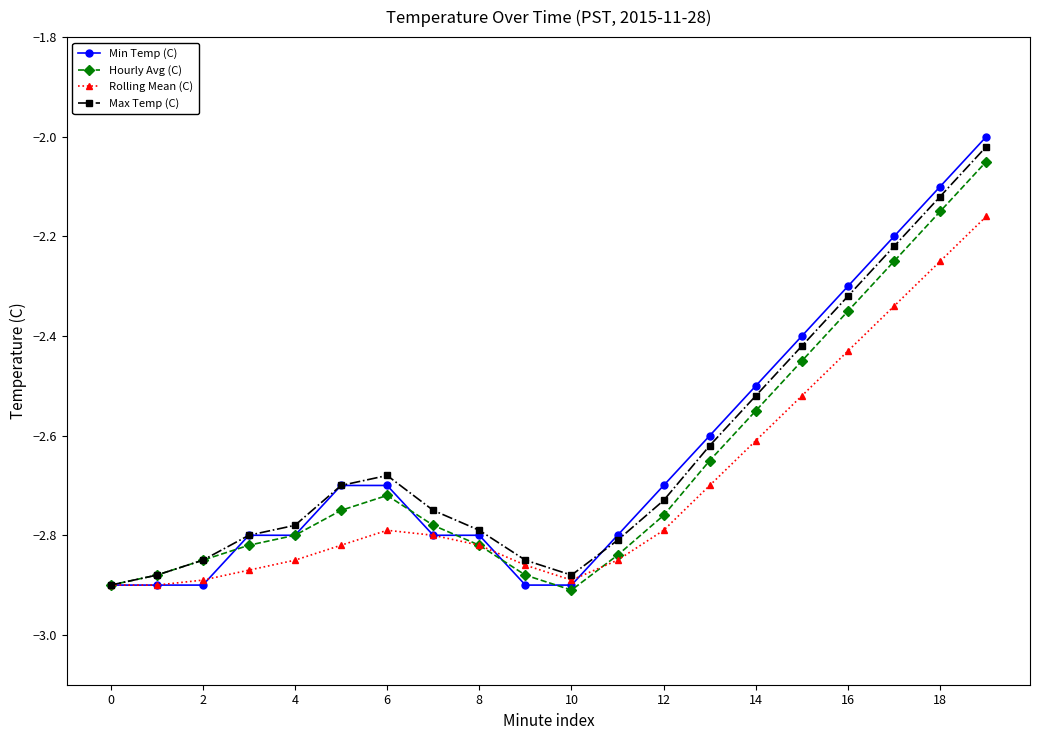

At which category does the chart reach its minimum across all series?

10